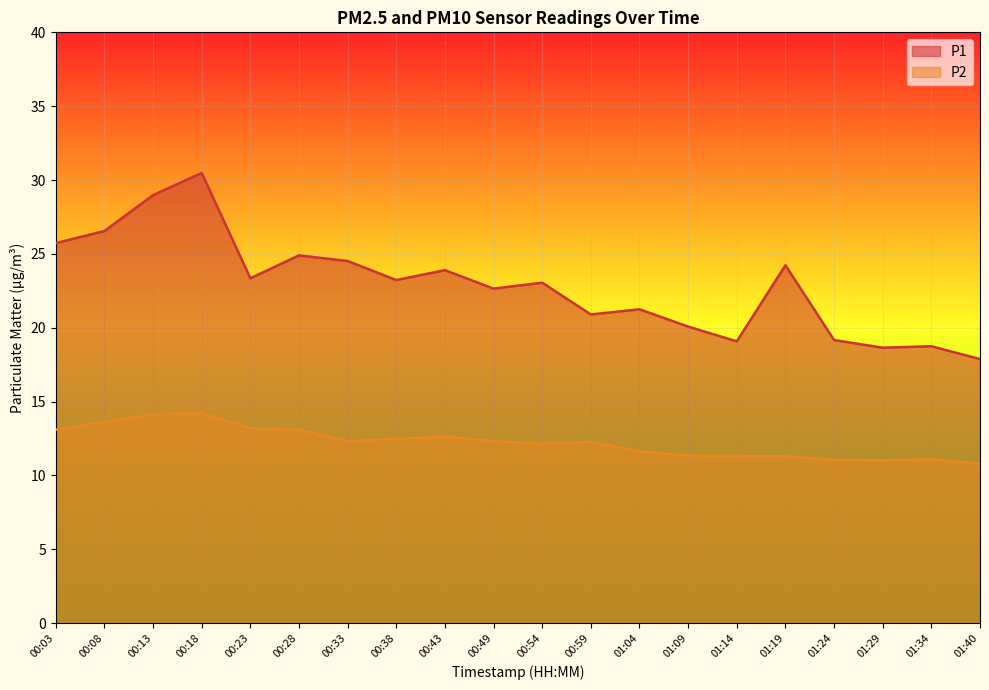

List the series in order of their overall mean, lowest first.

P2, P1